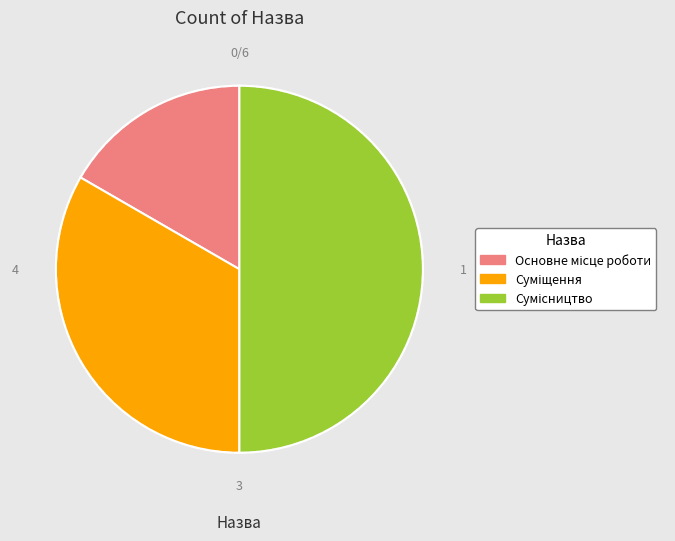

Count the number of slices in the pie.

3